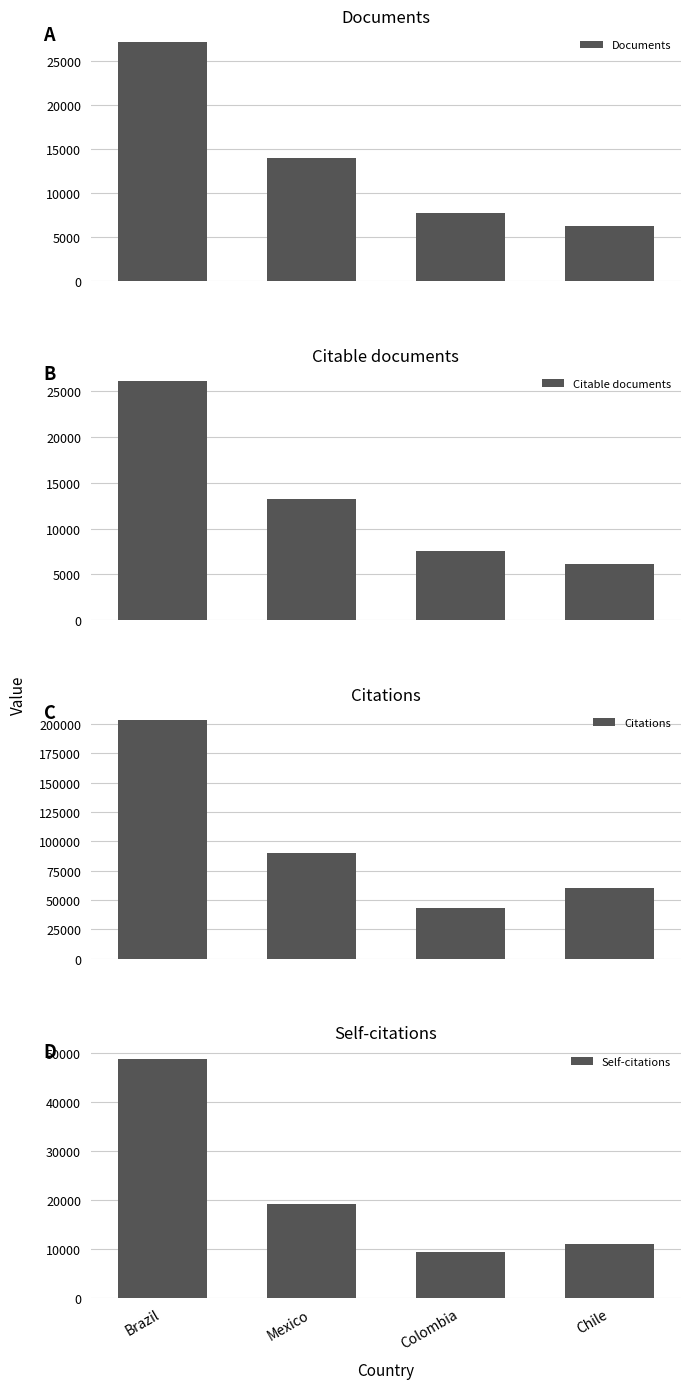

How many categories are shown in the chart?

4